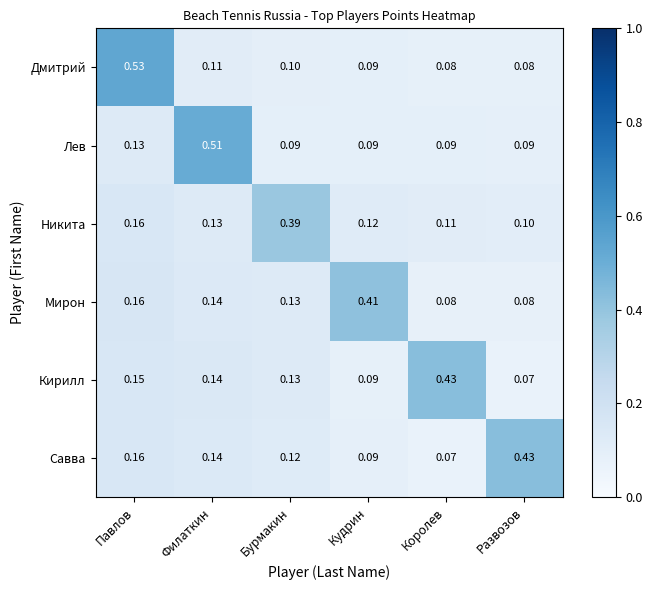

Between Павлов and Филаткин, which series saw the biggest shift?

Дмитрий